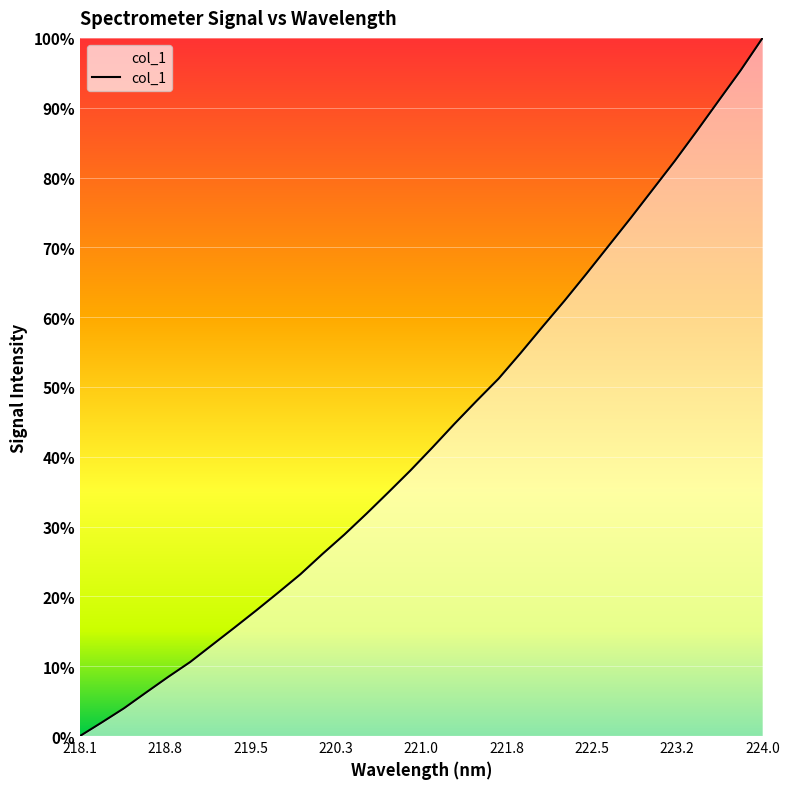

What is the average value?

43.3